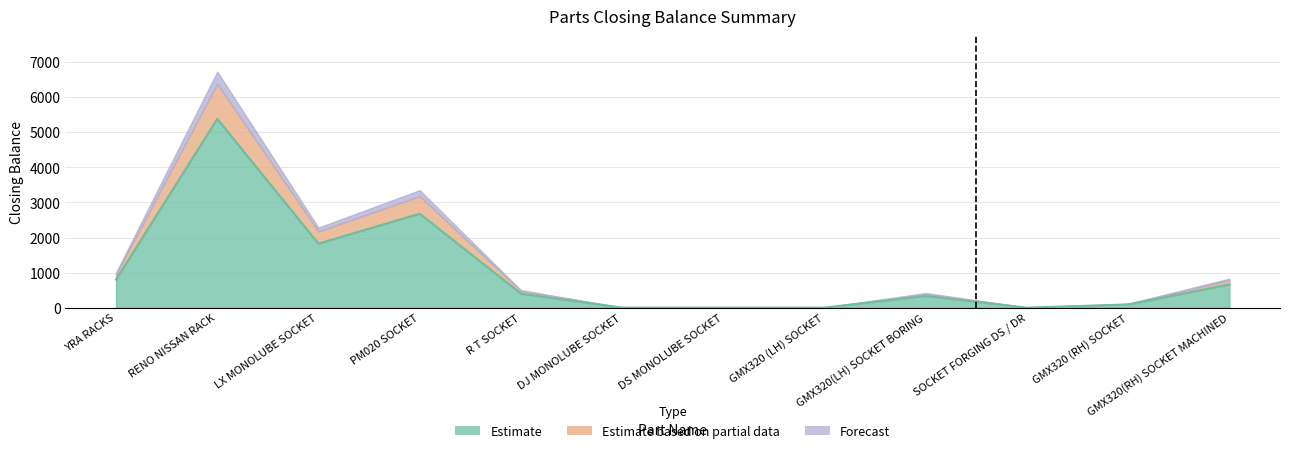

List the series in order of their peak value, highest first.

Estimate, Estimate based on partial data, Forecast